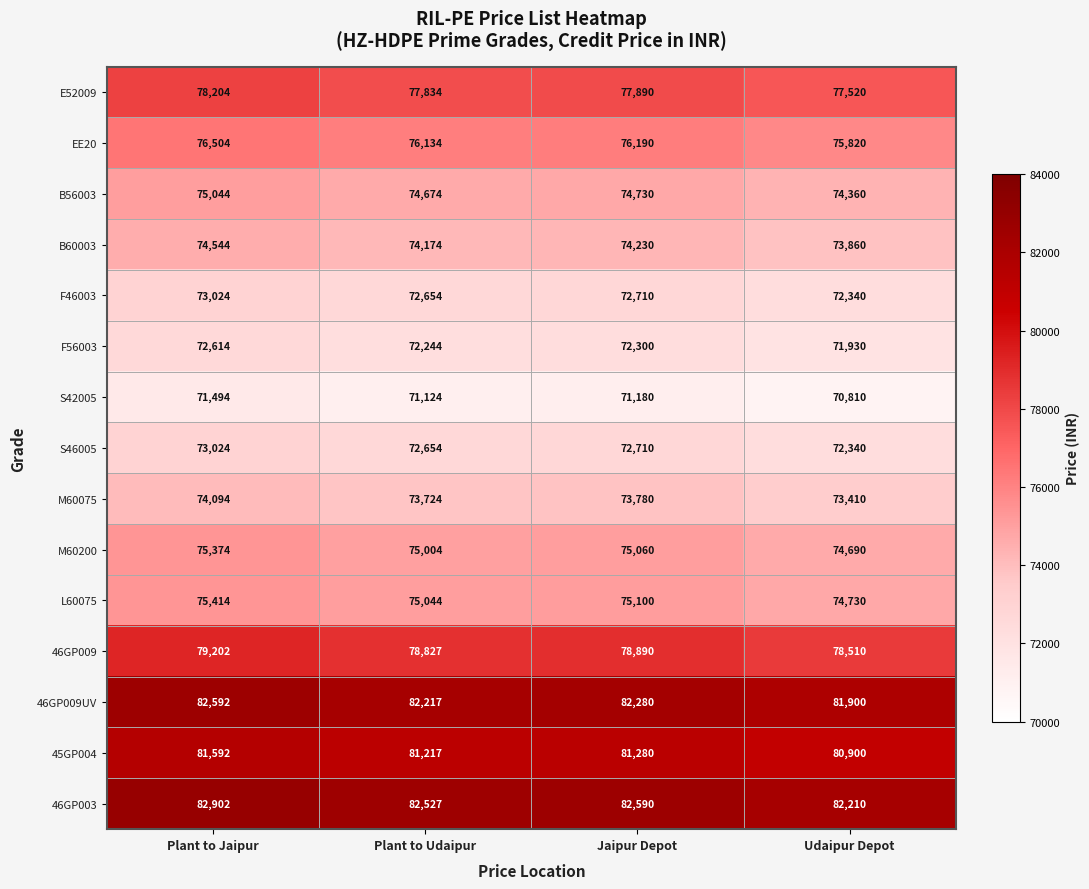

At which label does M60200 first exceed 75060?

Plant to Jaipur